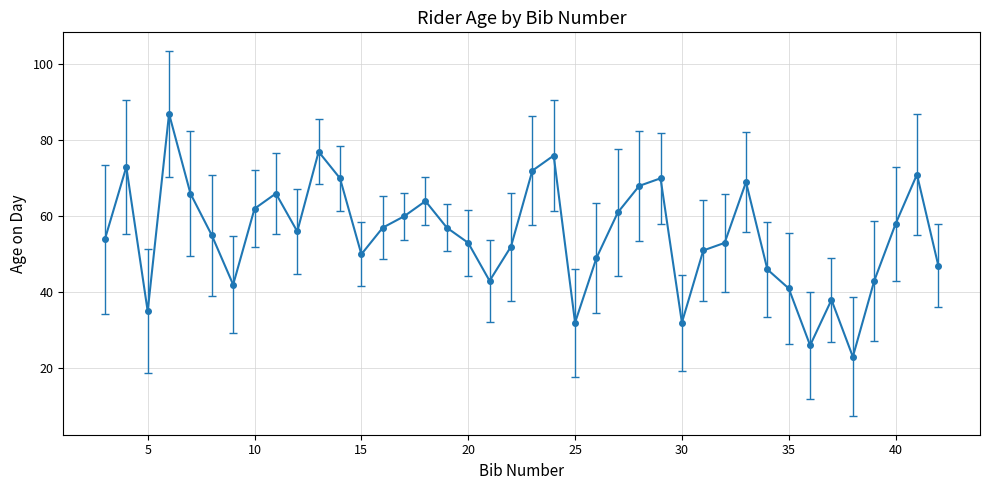

What is the value of the 30th point from the left?

53